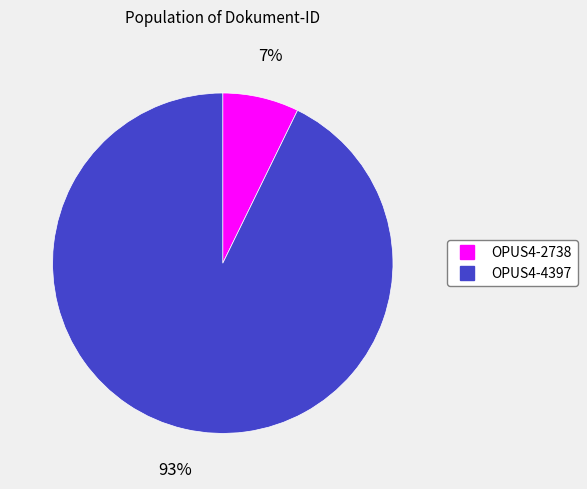

To the nearest percent, what is the average slice percentage?

50%